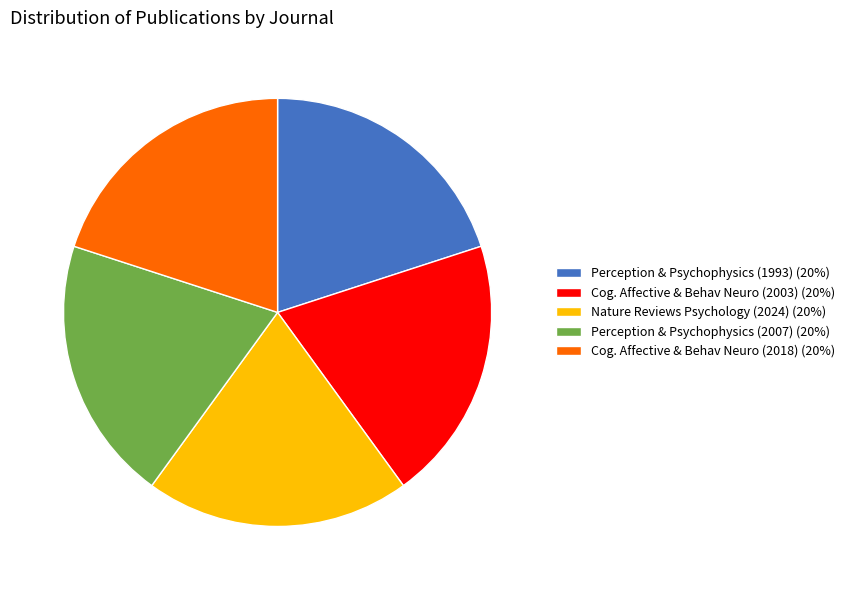

True or false: Nature Reviews Psychology (2024) (20%) accounts for 20% of the total.

True